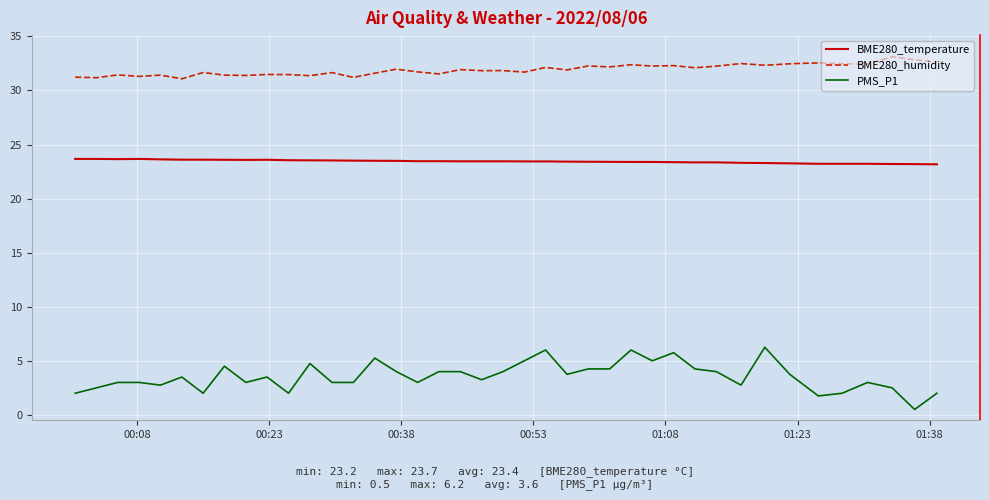

Does the chart have visible grid lines?

Yes